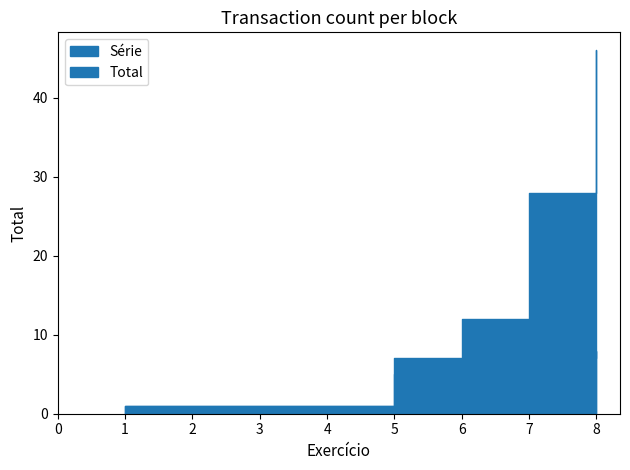

How many Série values are between 5 and 7?

3